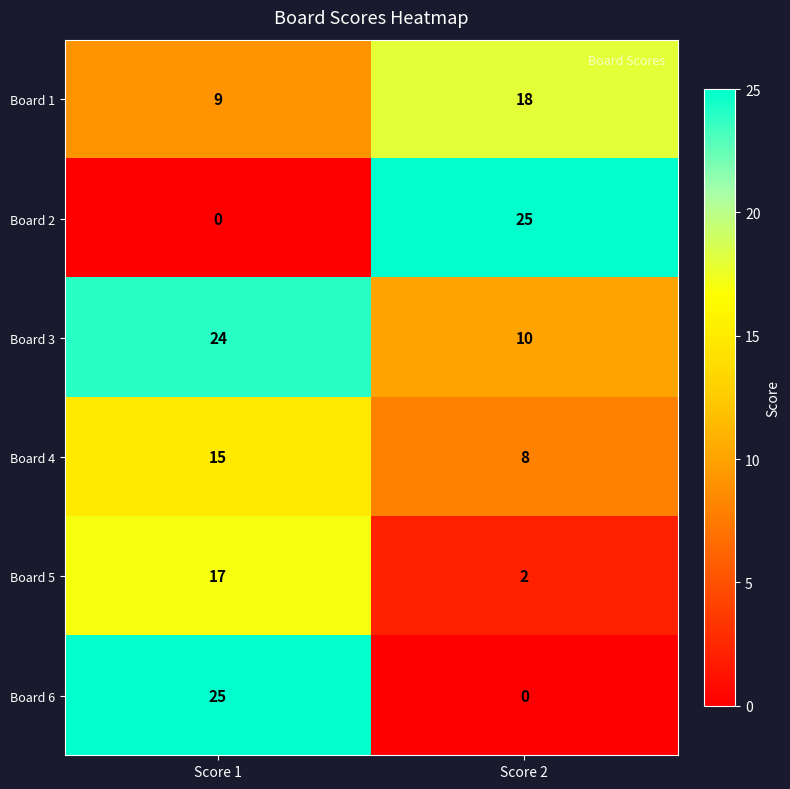

The value of Board 6 at Score 2 is -15. True or false?

False